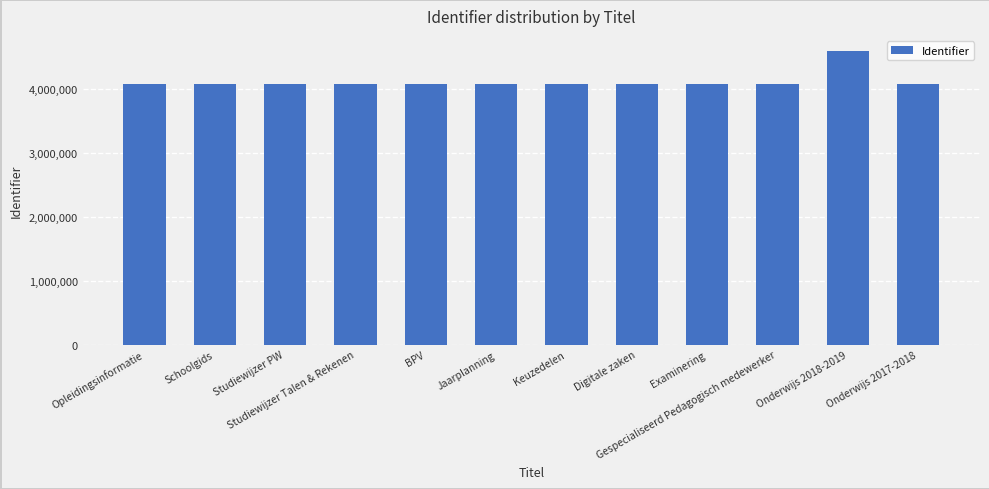

What is the sum of the values at Opleidingsinformatie and Gespecialiseerd Pedagogisch medewerker?

8179618